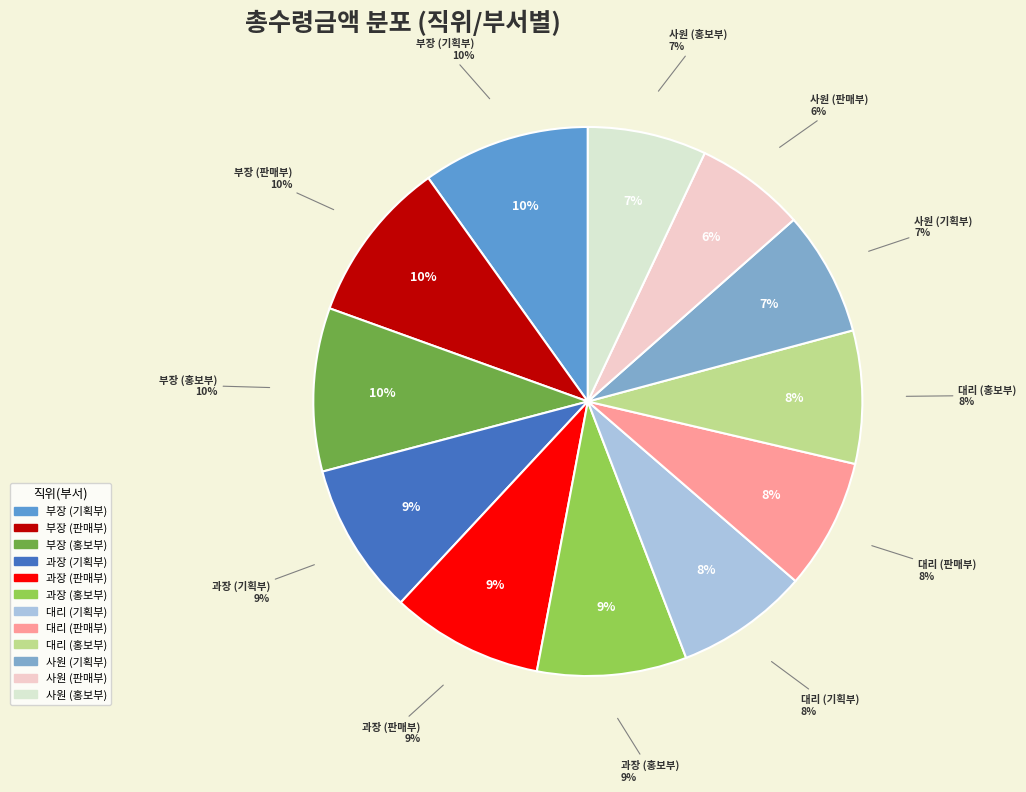

What percentage is the 과장 (홍보부) slice, to the nearest percent?

9%